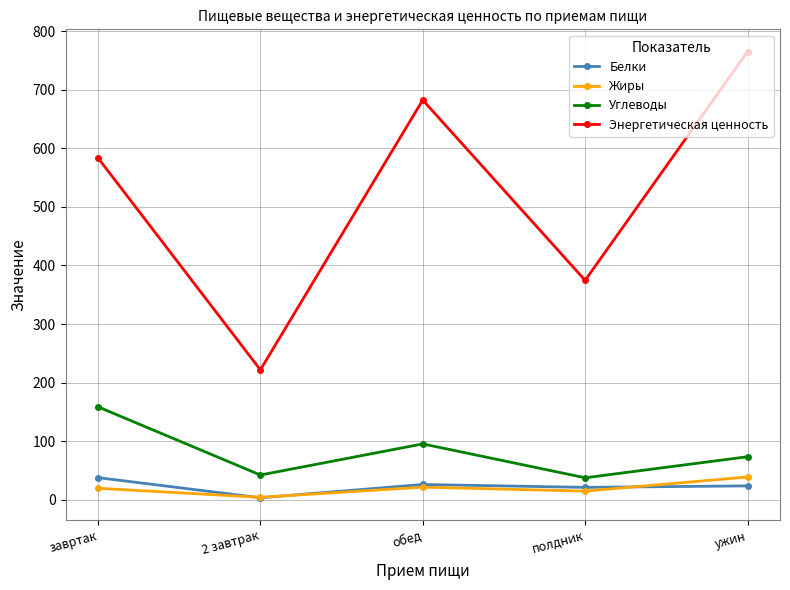

Is it true that Белки equals 25.9 at обед?

True